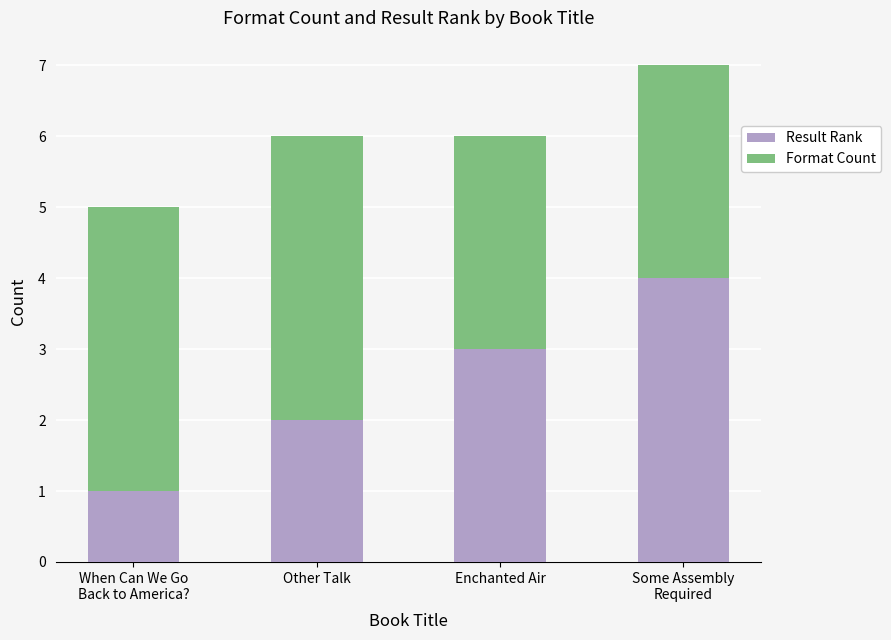

The value of Result Rank at Other Talk is 2. True or false?

True